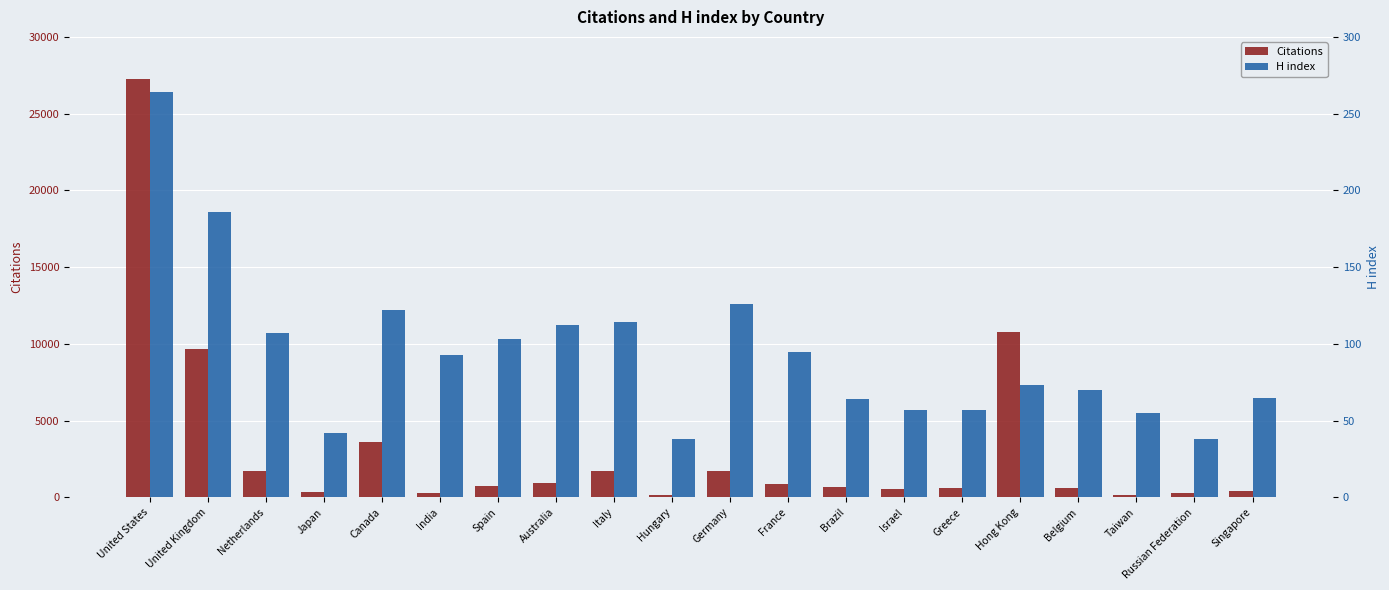

What is the label of the 11th bar from the left?

Germany